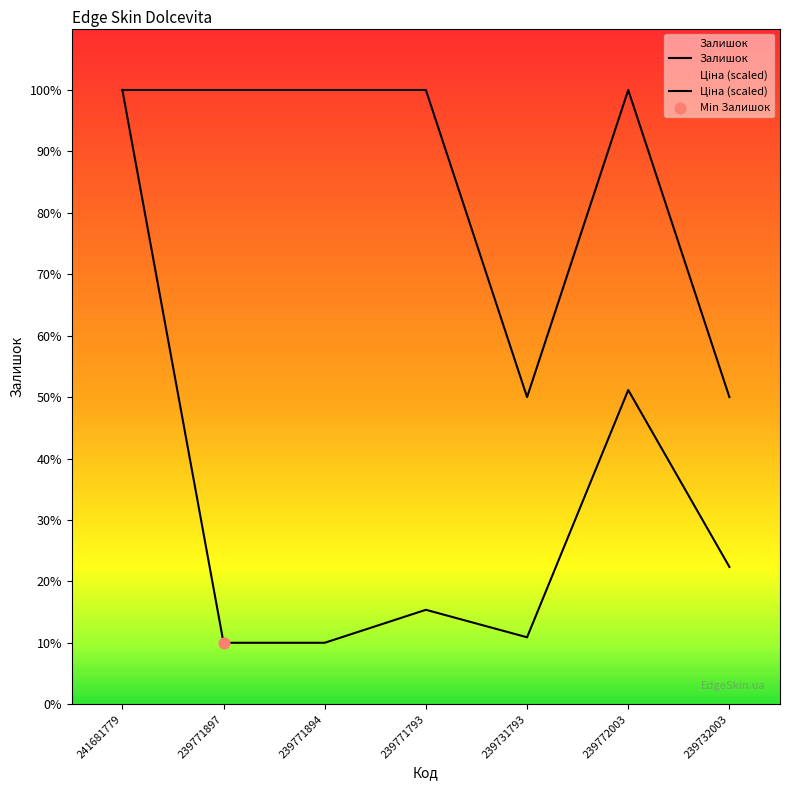

Which series has the largest total across all categories?

Ціна (scaled)